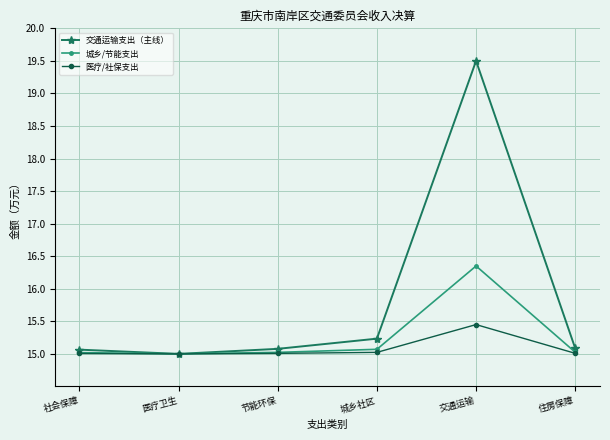

Does the chart display data point markers on the line(s)?

Yes